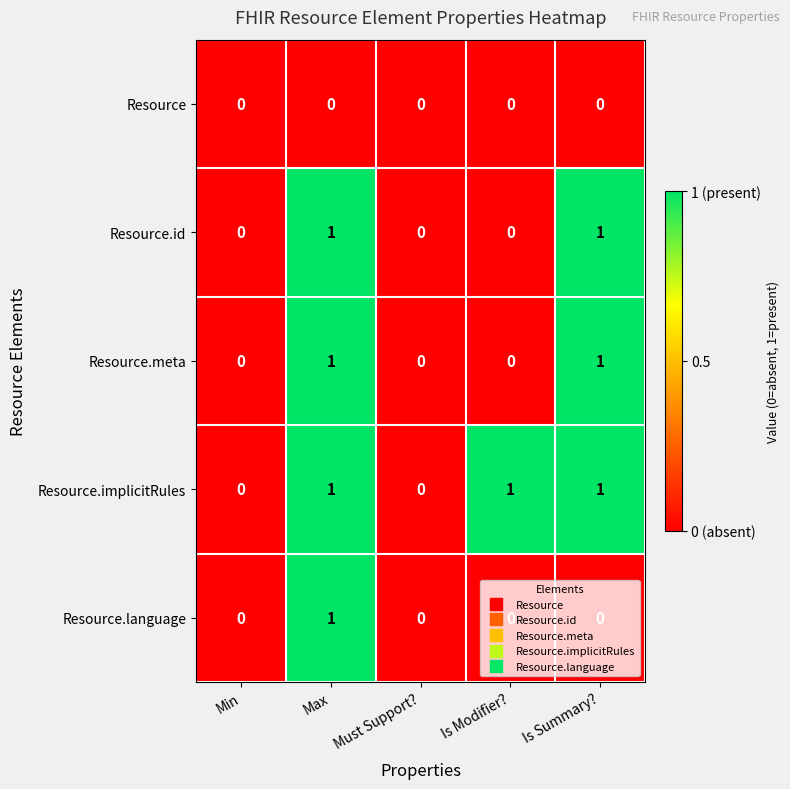

Which series has the largest total across all categories?

Resource.implicitRules